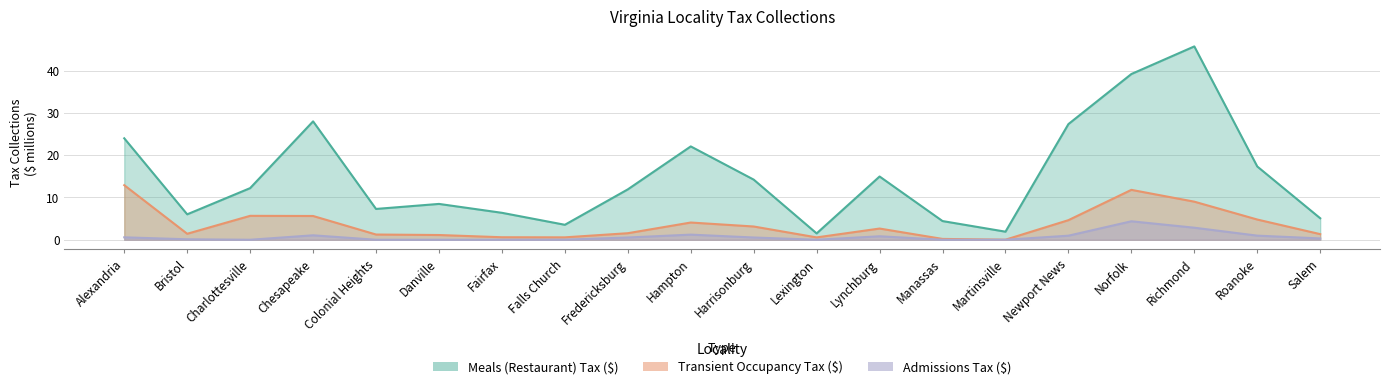

How many lines are shown in the chart?

3